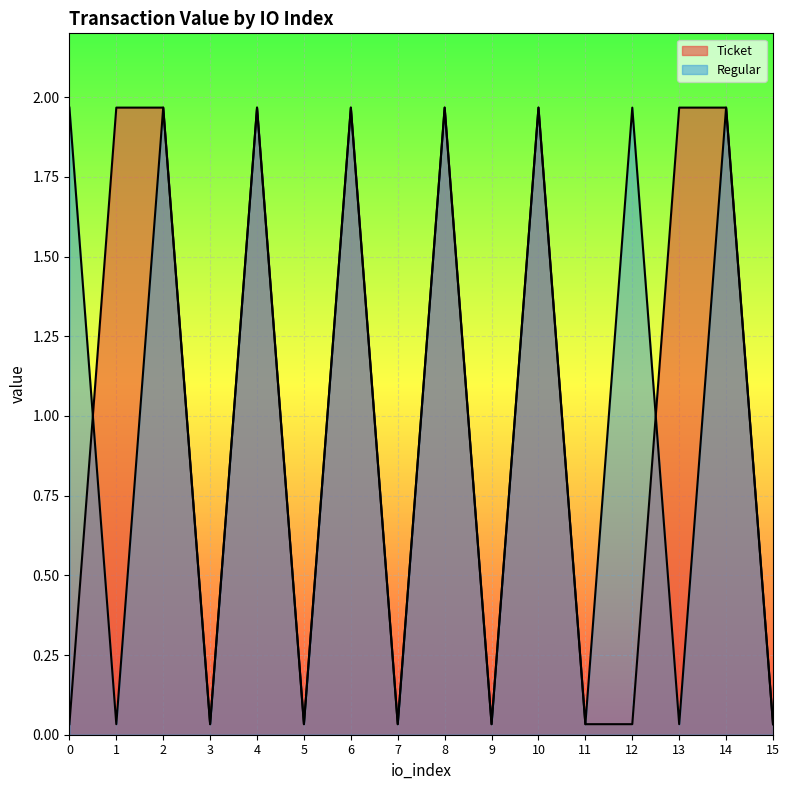

What is the sum of all Regular values?

16.0